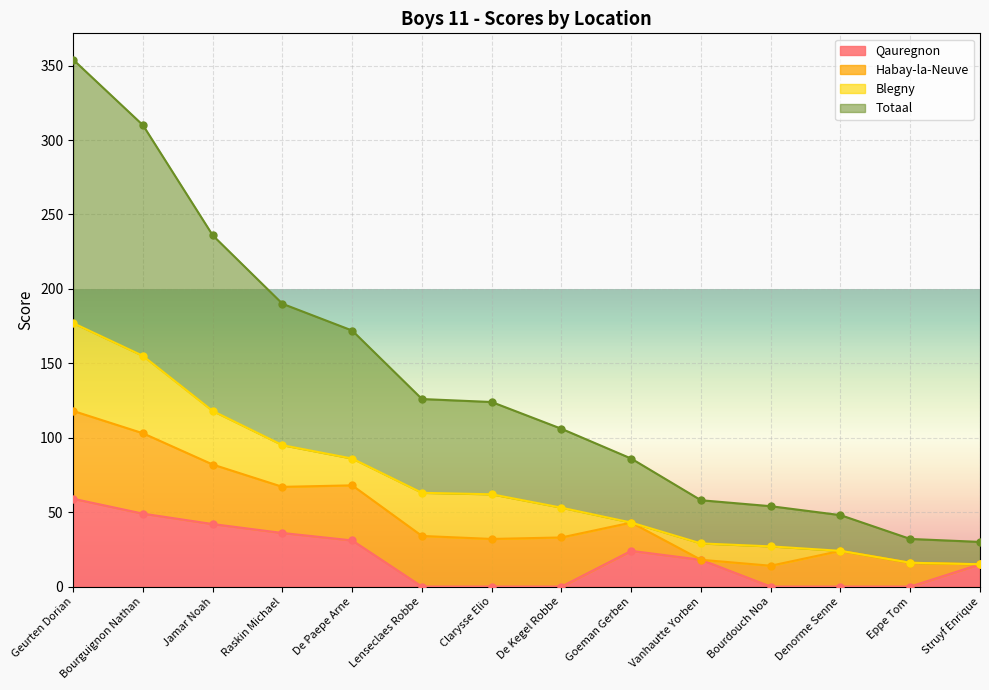

The Qauregnon series shows -18 at Eppe Tom. True or false?

False